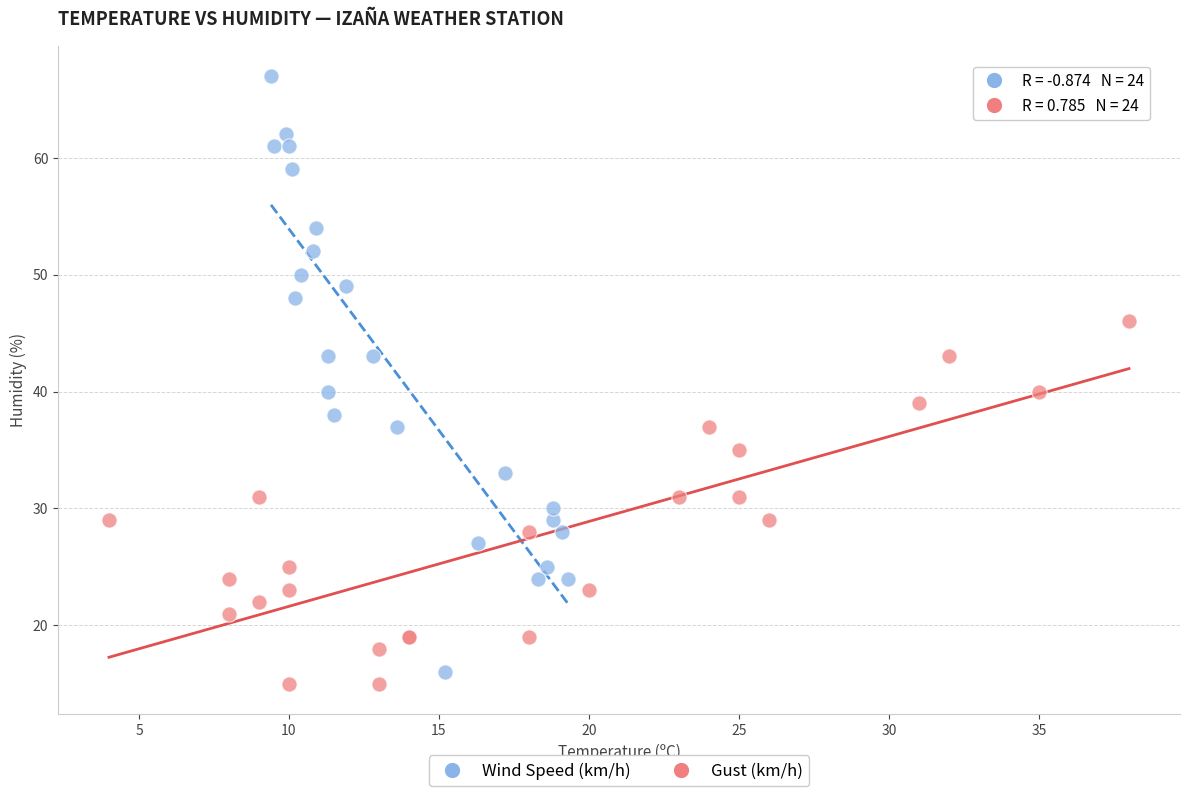

Which series contains the highest Y value?

Wind Speed (km/h)